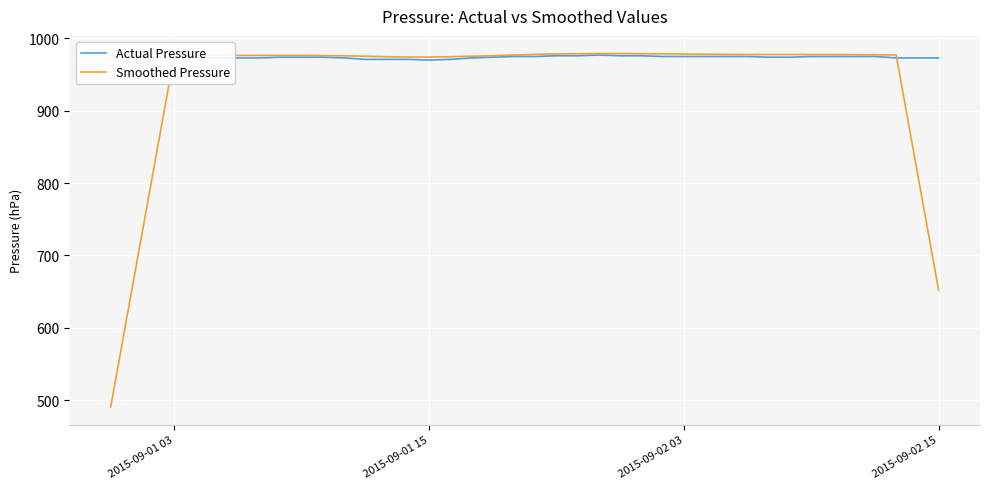

Which series has the widest spread of values?

Smoothed Pressure